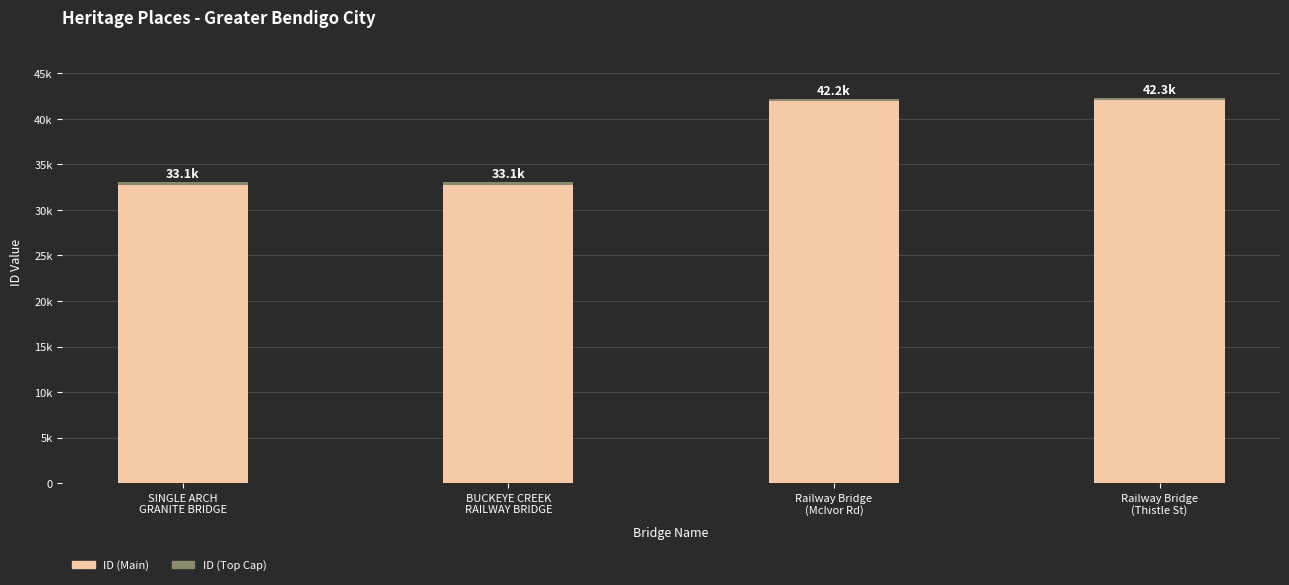

Which category has the lowest value across all series?

SINGLE ARCH
GRANITE BRIDGE